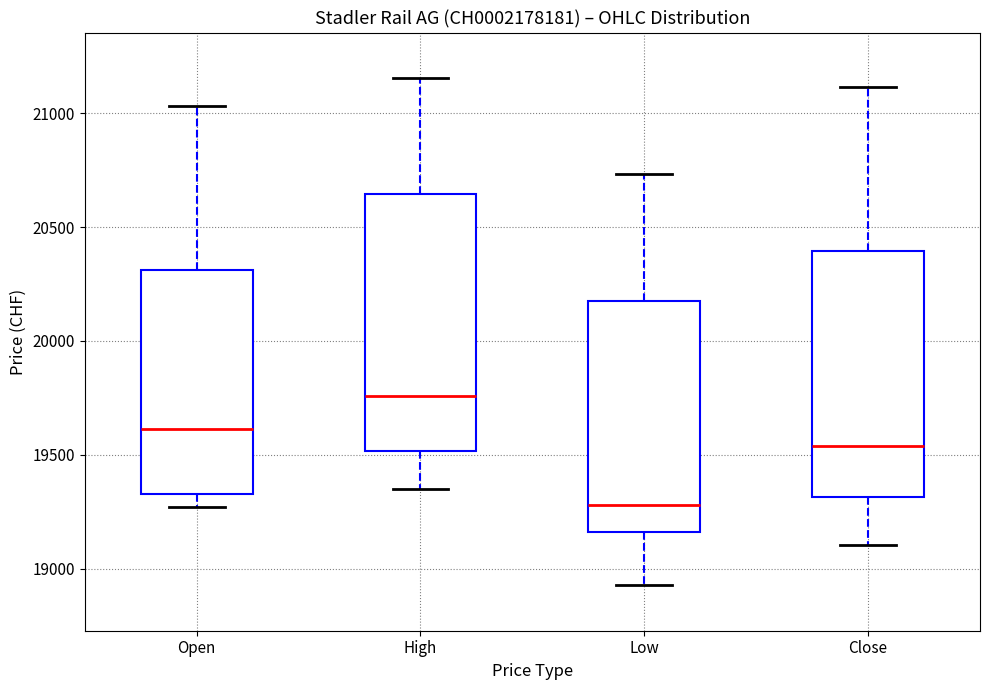

Where does the lower whisker of the box for Open end on the y-axis? The values are not printed on the chart, so give them approximately, as read against the axis.

19250